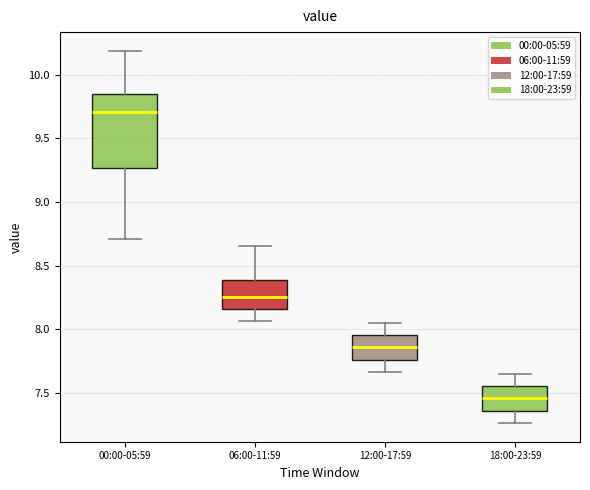

Reading left to right, transcribe this box plot: for each box, give where its median line is, the range the box spans, and where its two whiskers end, as read against the y-axis. The values are not printed on the chart, so give them approximately, as read against the axis.

00:00-05:59: median 9.70, box 9.25 to 9.85, whiskers 8.70 to 10.20
06:00-11:59: median 8.25, box 8.15 to 8.40, whiskers 8.05 to 8.65
12:00-17:59: median 7.85, box 7.75 to 7.95, whiskers 7.65 to 8.05
18:00-23:59: median 7.45, box 7.35 to 7.55, whiskers 7.25 to 7.65